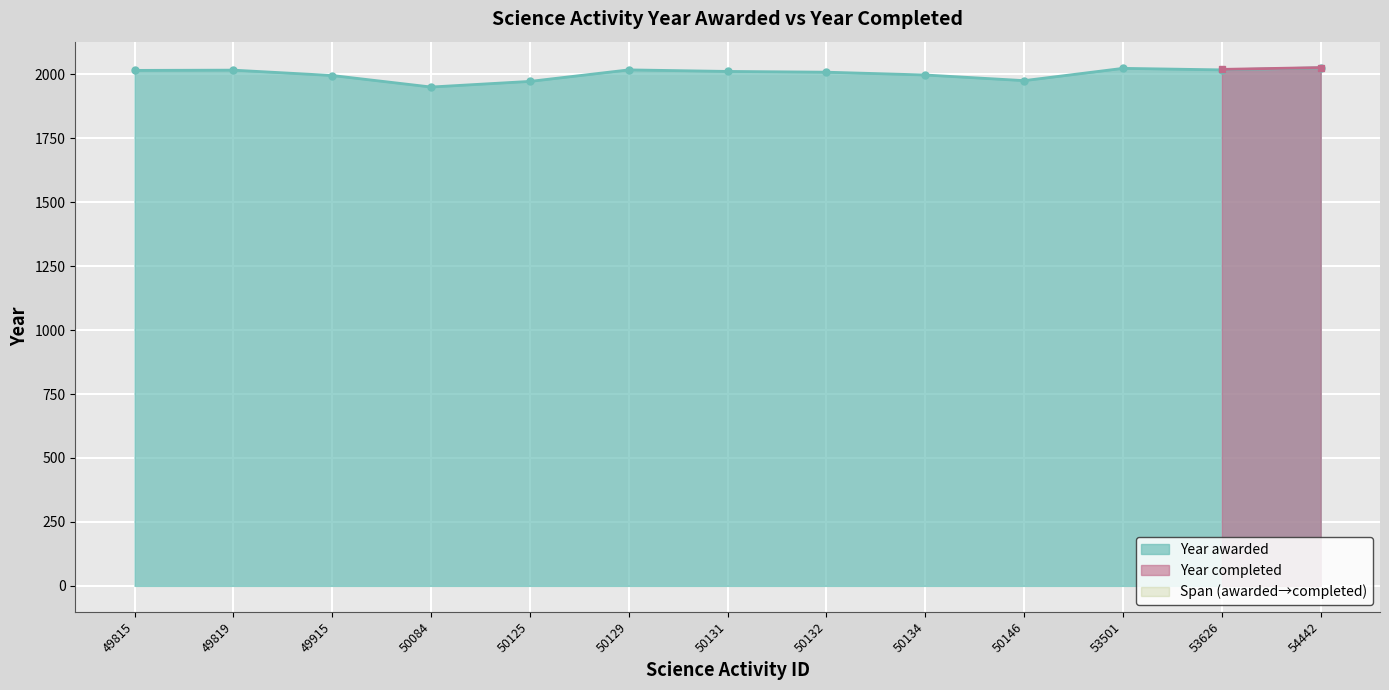

Read the value at 50084.

1950